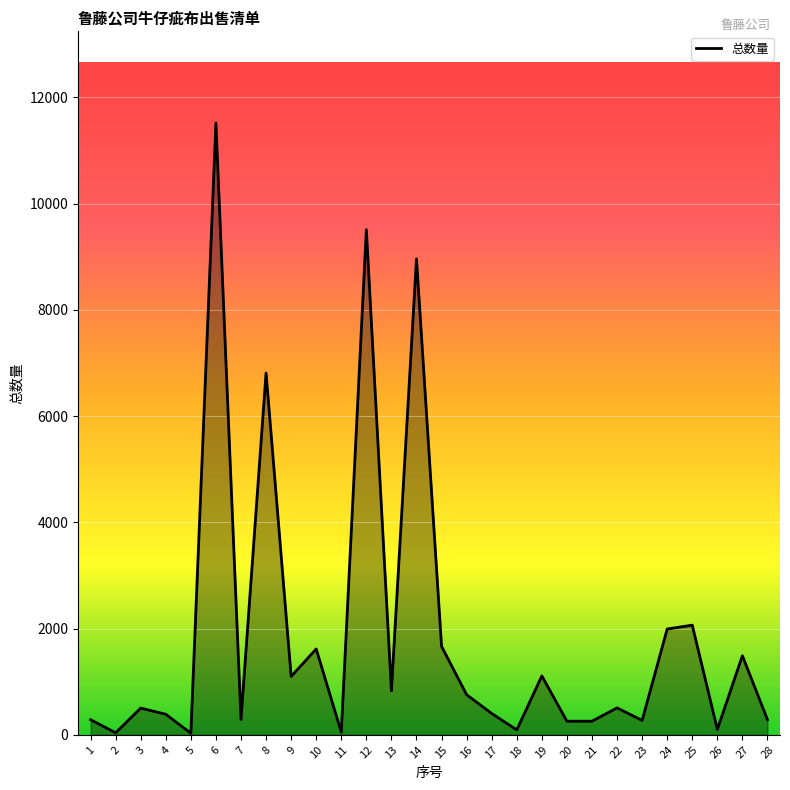

The value at 25 is 3638. True or false?

False